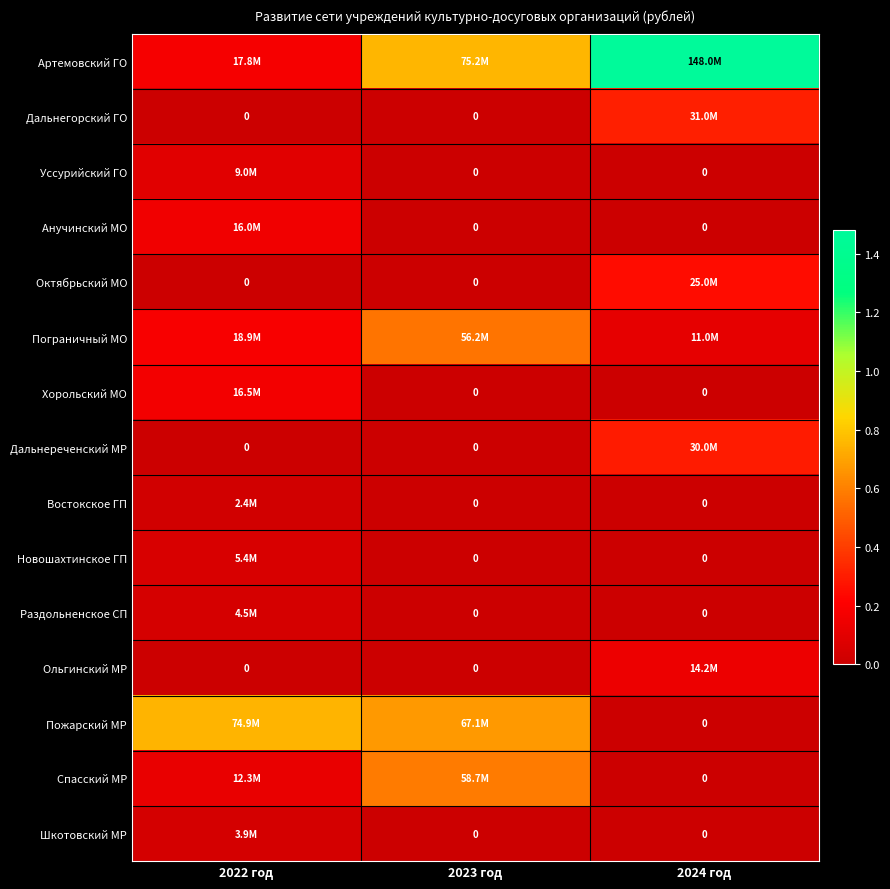

What is the spread (max minus min) of values at 2023 год?

75204081.6